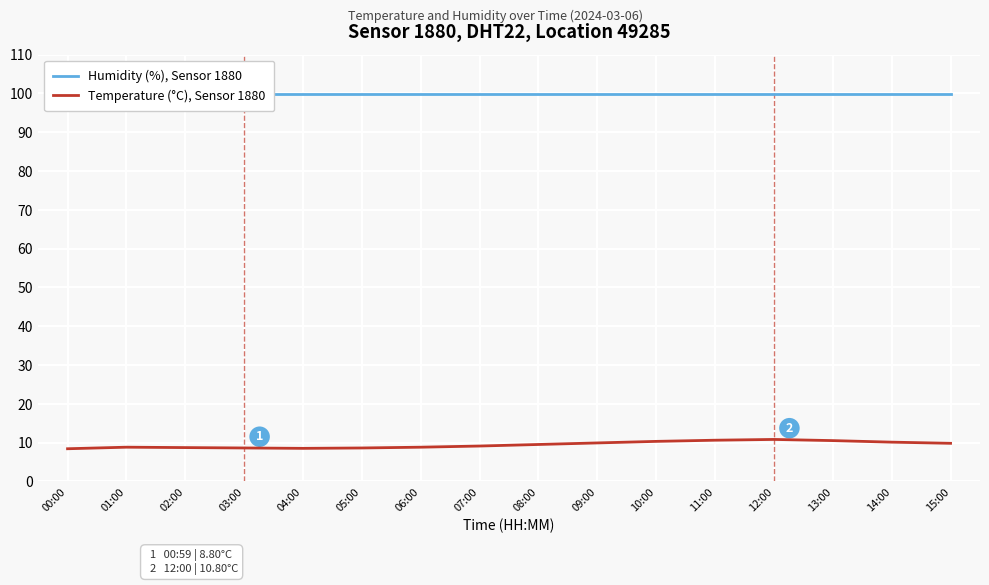

Which series has the largest range (max minus min)?

Temperature (°C), Sensor 1880